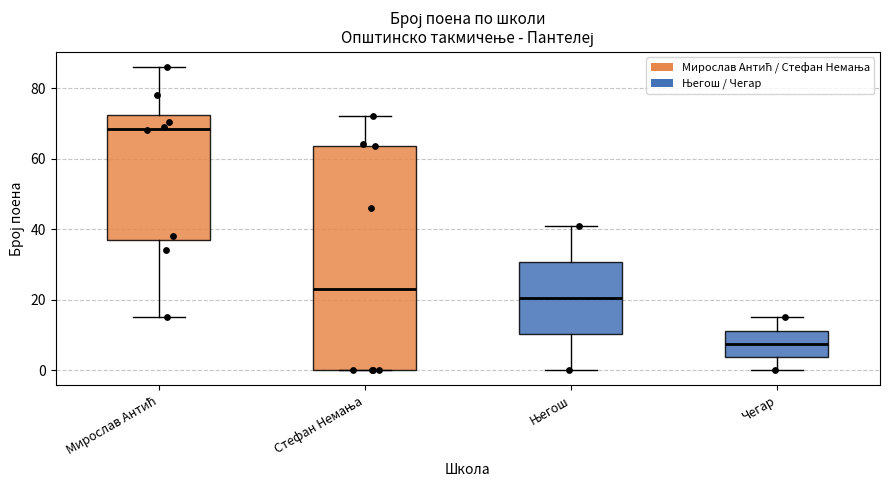

Which box has the lowest median line?

Чегар